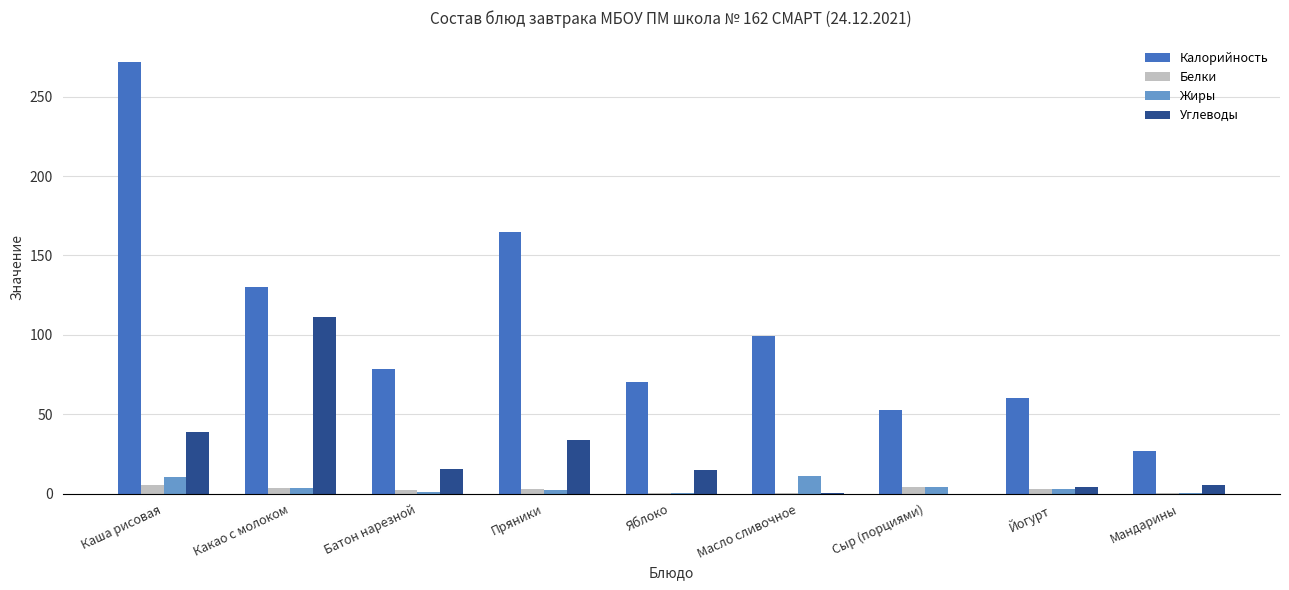

At which category is the sum across all series the highest?

Каша рисовая